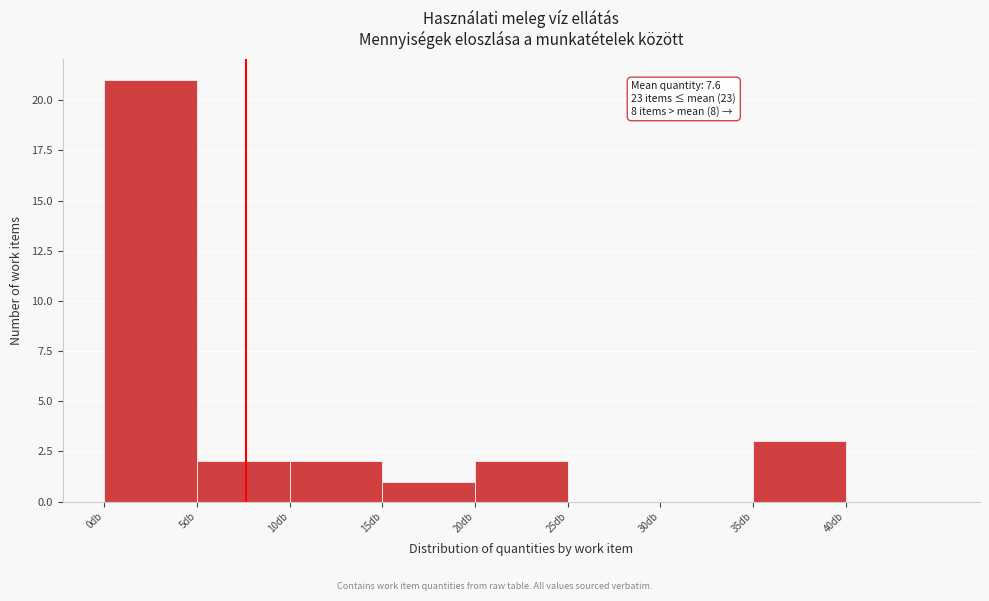

Over which range of the x-axis is the bar tallest?

0 to 5